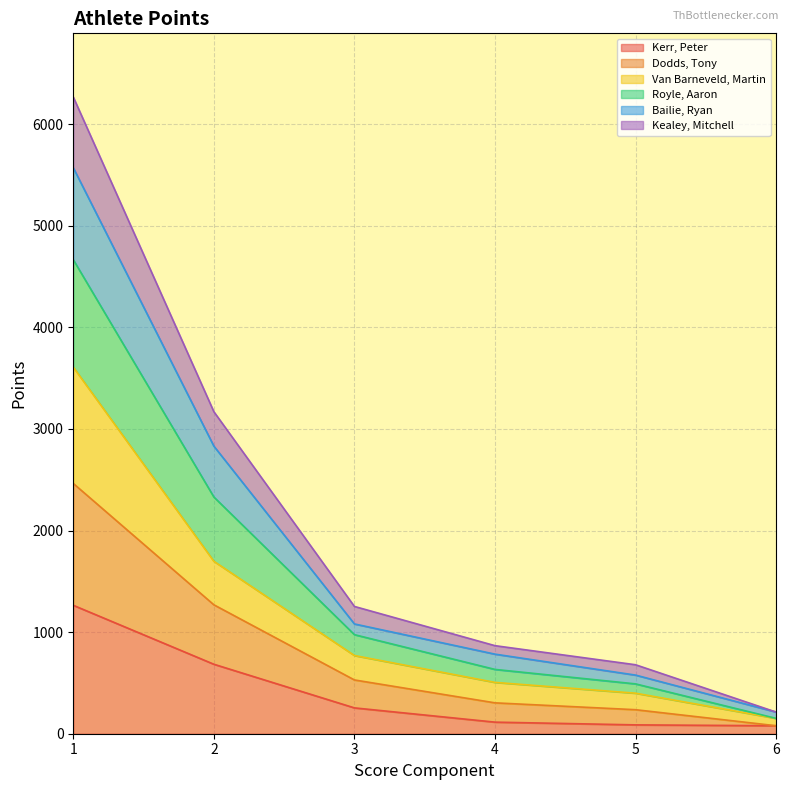

The value of Kerr, Peter at 2 is 1158.5. True or false?

False